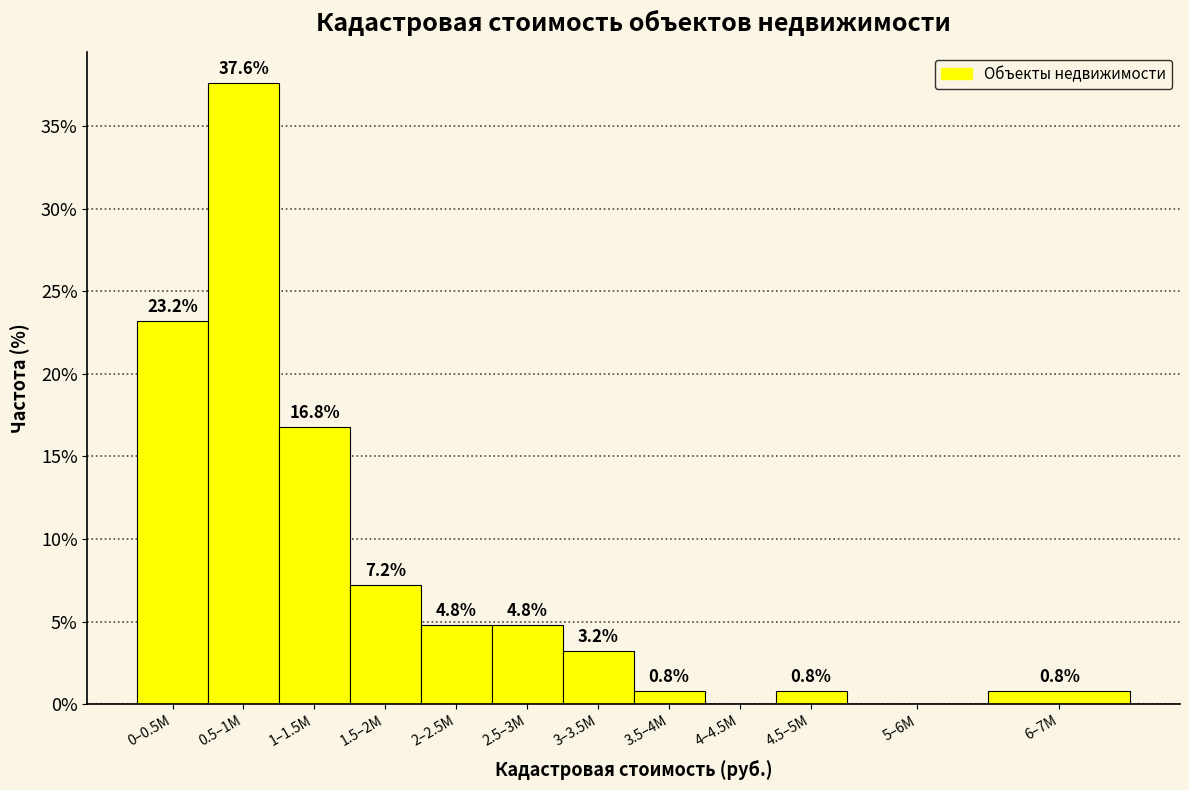

Reading left to right, transcribe all the data shown in this chart.

0–0.5M=23.2	0.5–1M=37.6	1–1.5M=16.8	1.5–2M=7.2	2–2.5M=4.8	2.5–3M=4.8	3–3.5M=3.2	3.5–4M=0.8	4–4.5M=0.0	4.5–5M=0.8	5–6M=0.0	6–7M=0.8